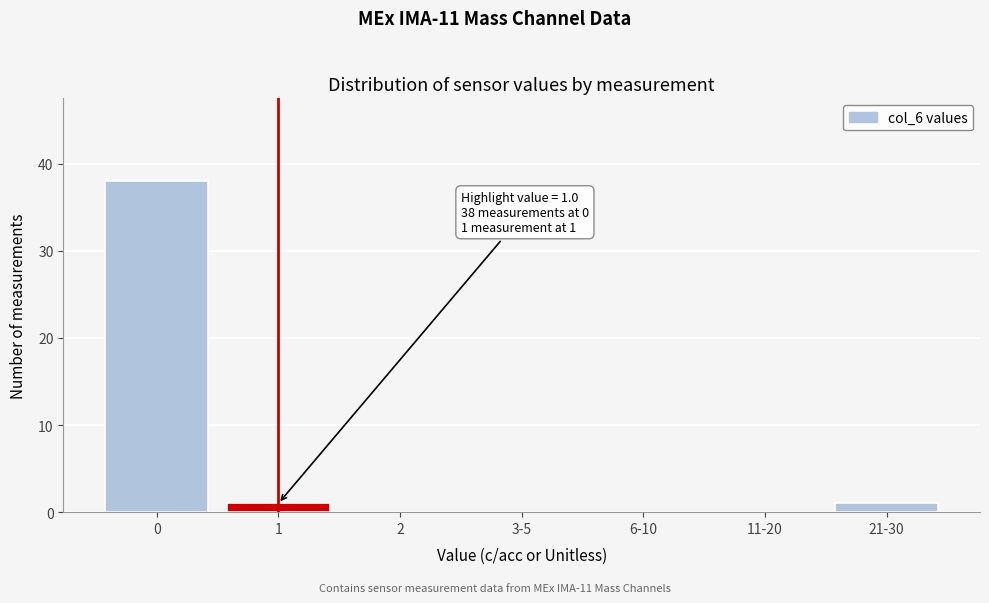

Reading left to right, list all the values displayed in this chart.

0=38	1=1	2=0	3-5=0	6-10=0	11-20=0	21-30=1